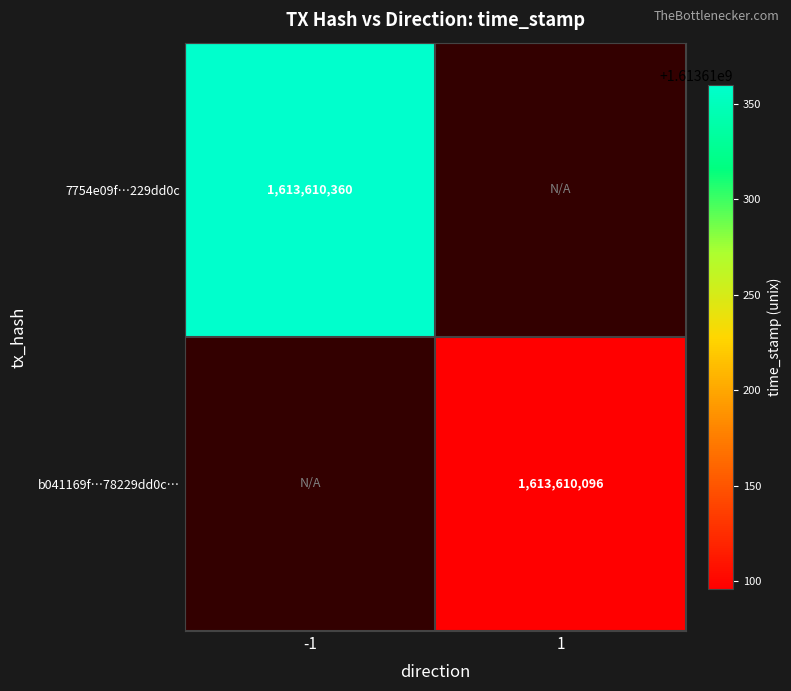

List the labels in order of b041169fb0aef7512a8a18964d32002225b99fc value, smallest first.

-1, 1